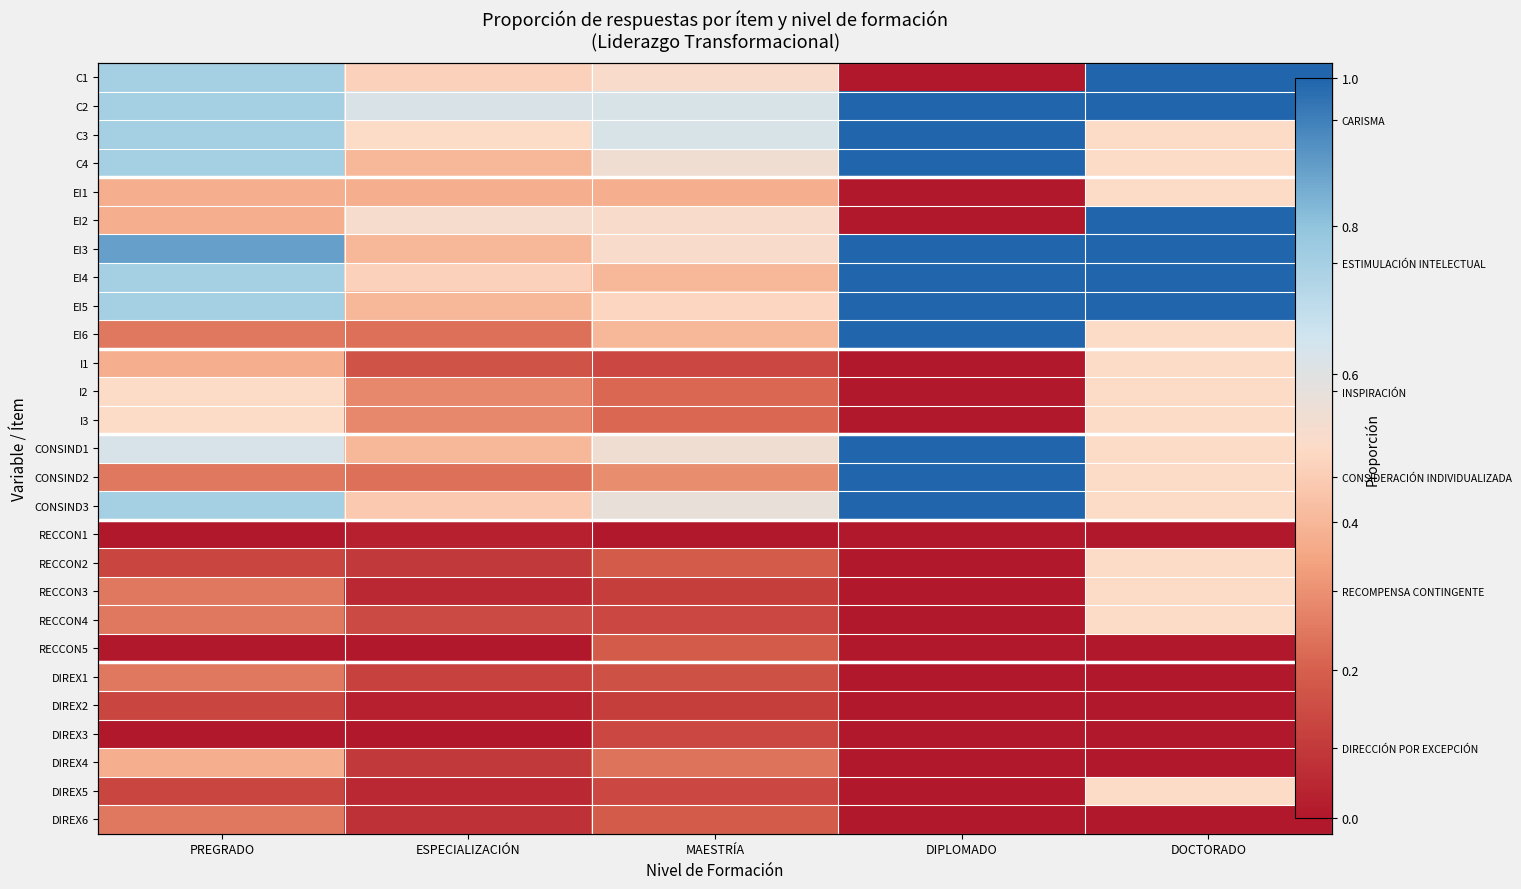

Between PREGRADO and ESPECIALIZACIÓN, which is larger?

PREGRADO